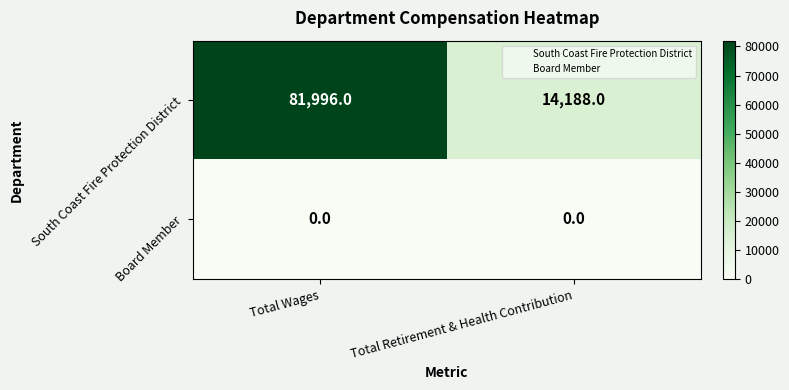

Reading left to right, what are all the values shown in this chart?

South Coast Fire Protection District: 81996	14188
Board Member: 0	0